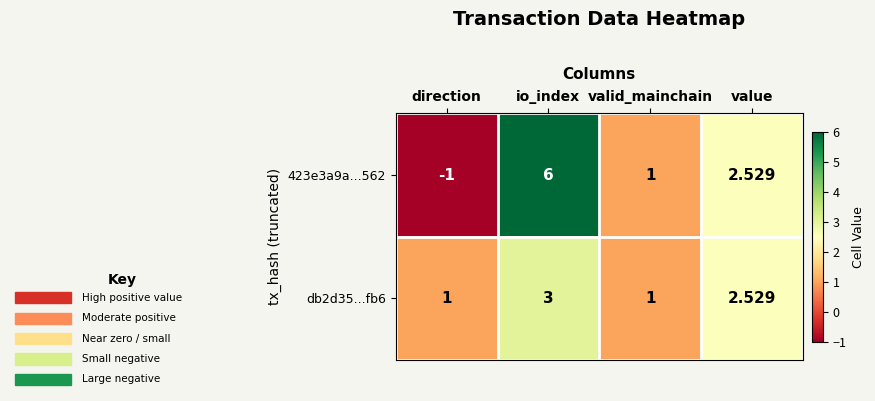

How many data points does each series have?

4